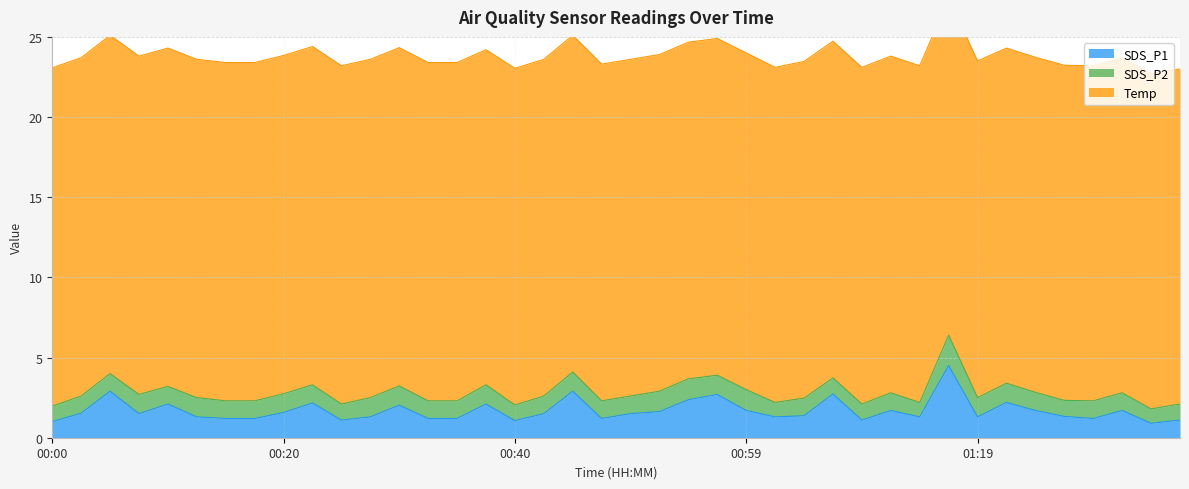

Is it true that Temp equals 29.3 at 00:27?

False